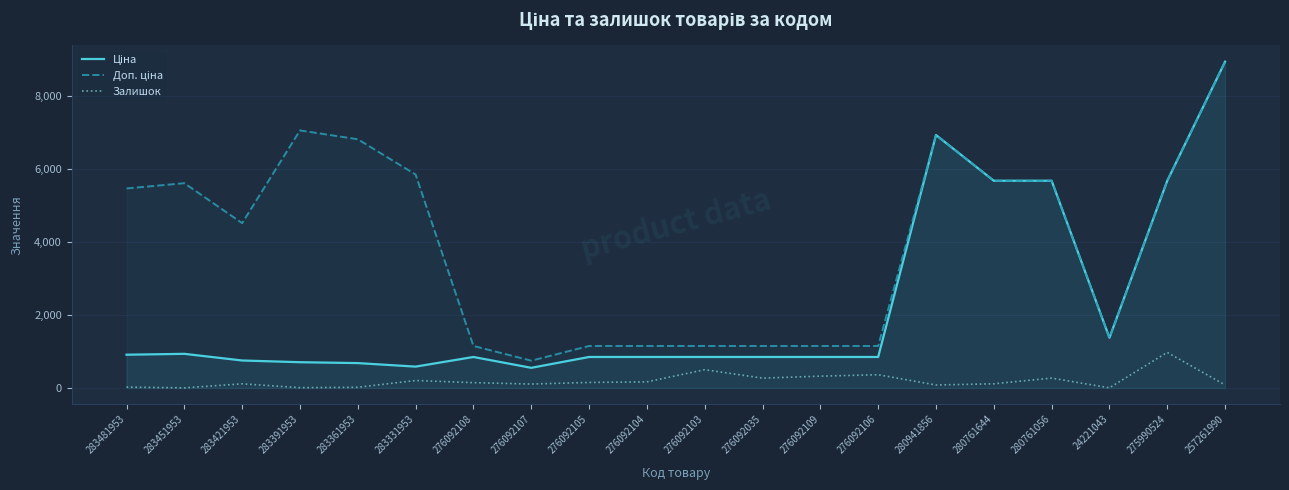

Reading left to right, list all the values displayed in this chart.

Ціна: 910.4	934.5	752.2	705.1	681.0	584.4	848.4	551.5	848.4	848.4	848.4	848.4	848.4	848.4	6925.7	5673.8	5673.8	1375.4	5673.8	8934.1
Доп. ціна: 5462.3	5607.2	4513.3	7051.3	6809.8	5843.9	1149.7	747.0	1149.7	1149.7	1149.7	1149.7	1149.7	1149.7	6925.7	5673.8	5673.8	1375.0	5673.8	8934.1
Залишок: 24.0	2.0	113.0	8.0	19.0	204.0	145.0	107.0	151.0	167.0	500.0	269.0	323.0	362.0	81.0	114.0	270.0	4.0	974.0	82.0